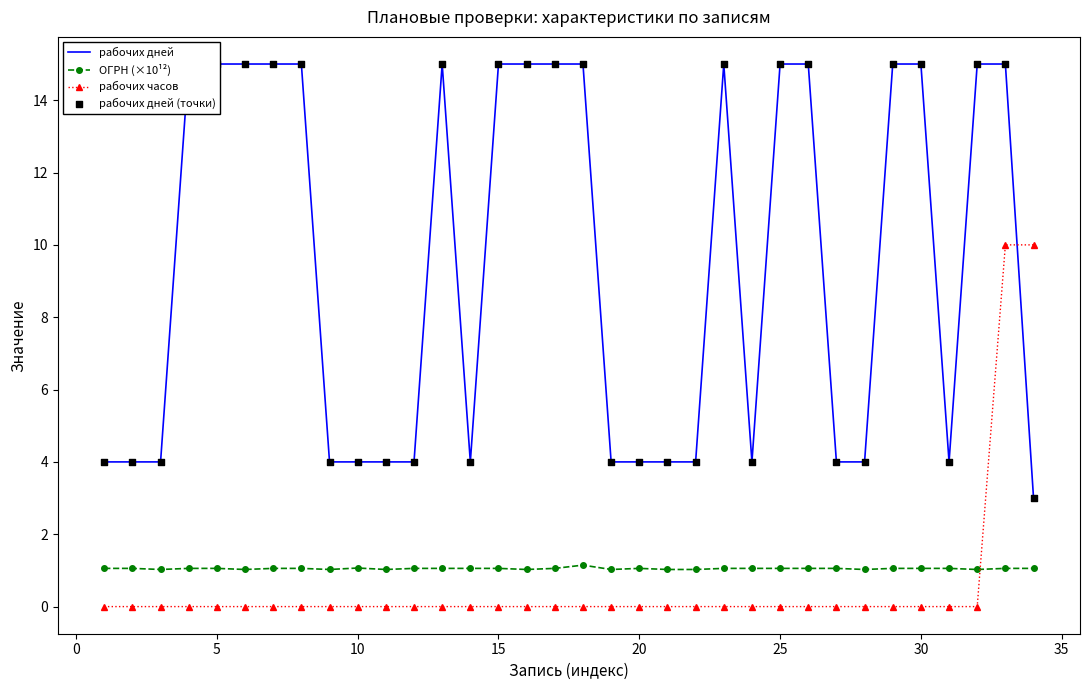

What are all the series names shown in the legend?

рабочих дней, ОГРН (×10¹²), рабочих часов, рабочих дней (точки)